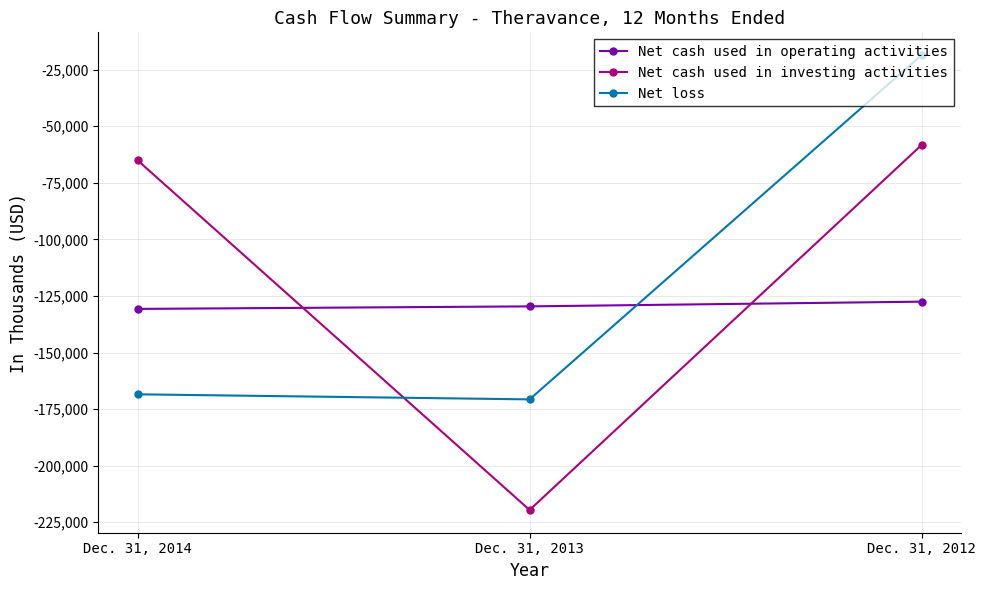

How many lines are shown in the chart?

3